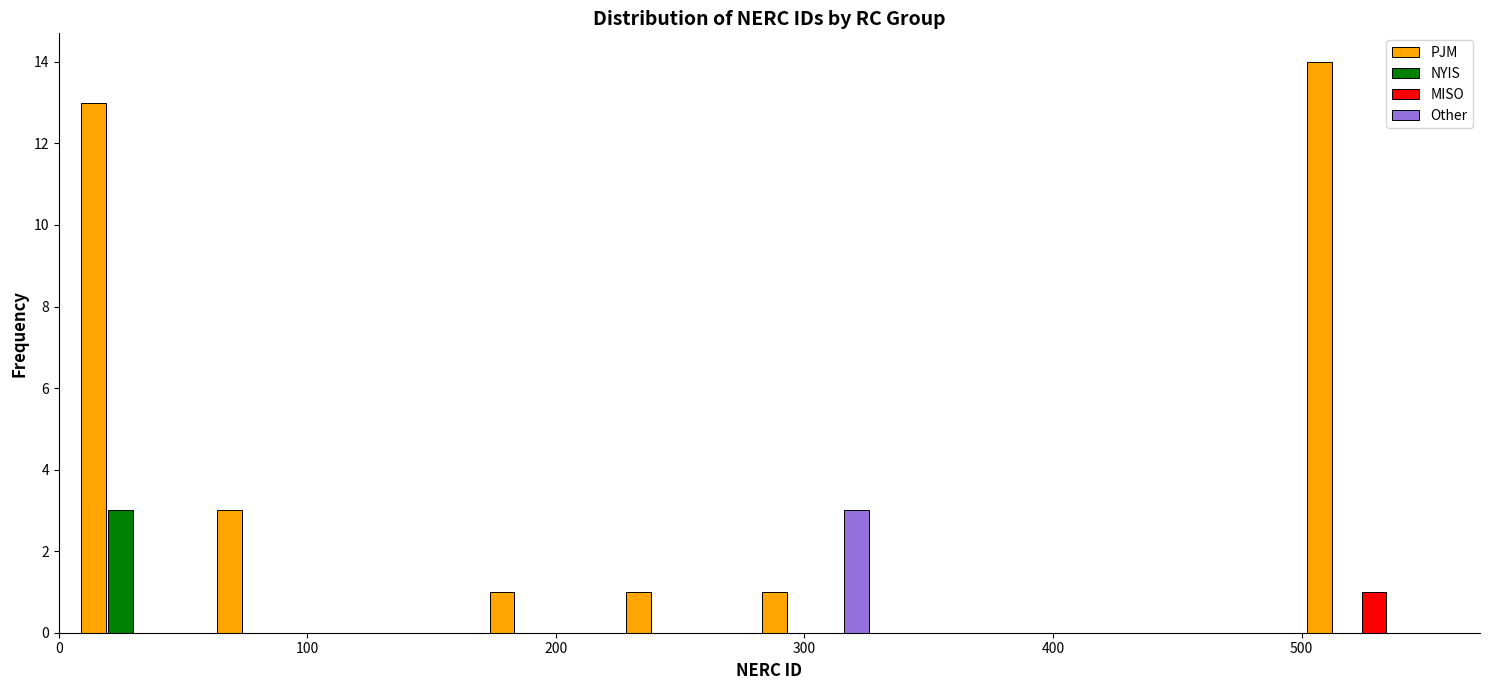

In the NYIS series, which range on the x-axis has the tallest bar?

0 to 60